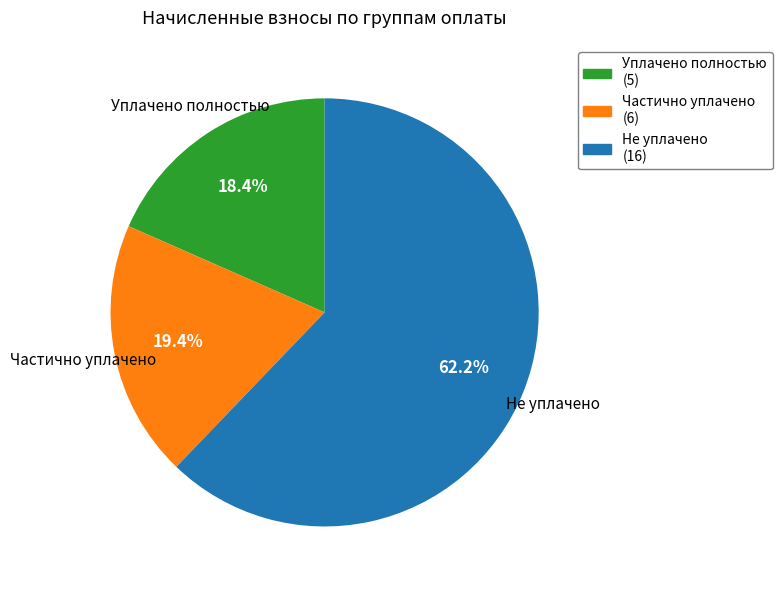

Is there a majority slice in this chart?

Yes